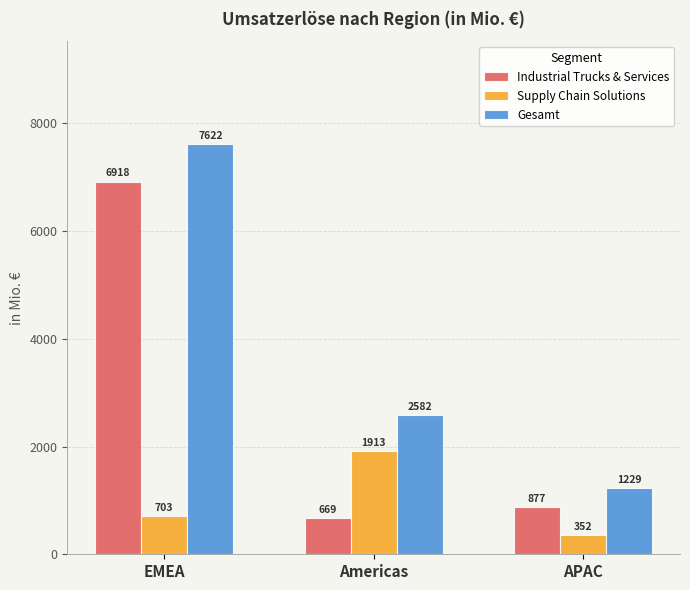

What is the label of the 2nd bar from the right?

Americas